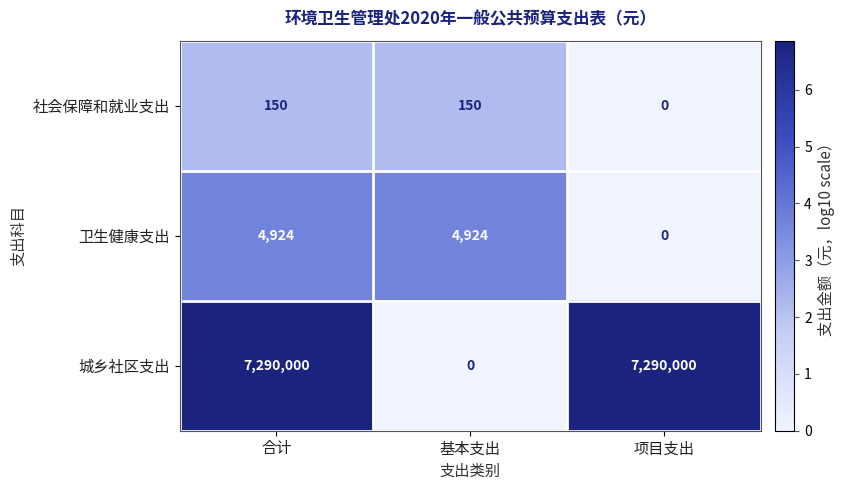

How many data points does each series have?

3